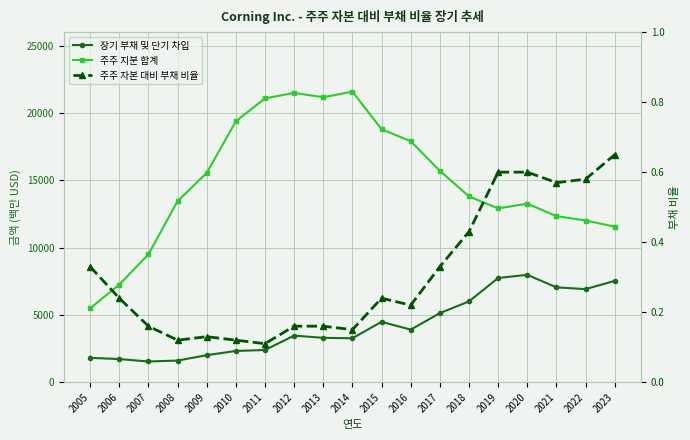

At which category does 주주 자본 대비 부채 비율 reach its first local peak?

2009